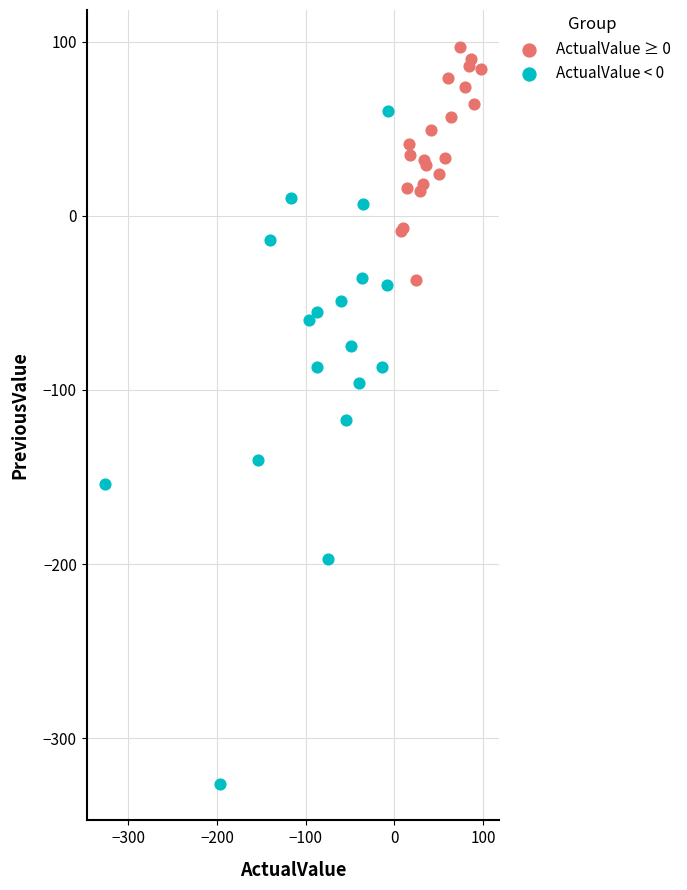

Which series contains the lowest Y value?

ActualValue < 0